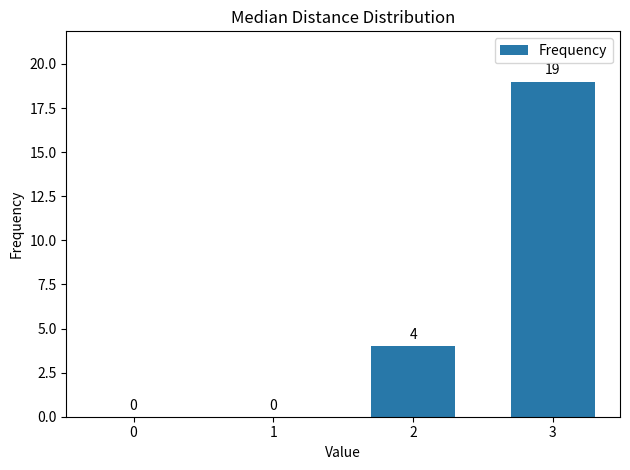

The value at 2 is 4. True or false?

True